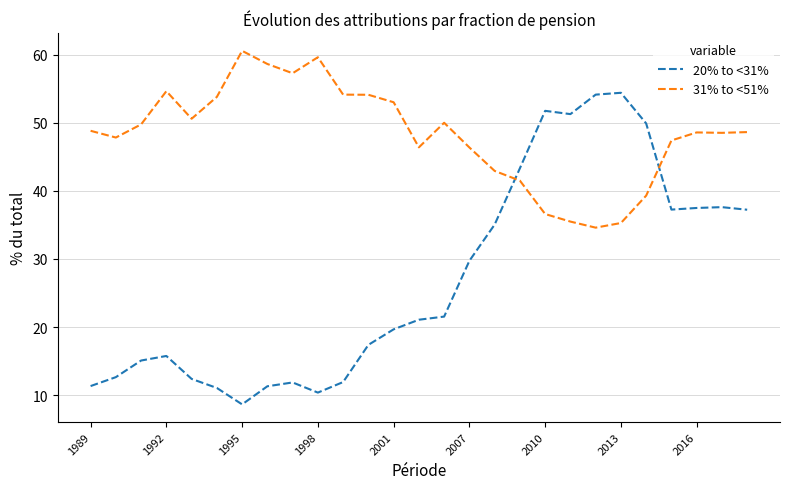

Which series ends up on top after the final intersection of 31% to <51% and 20% to <31%?

31% to <51%